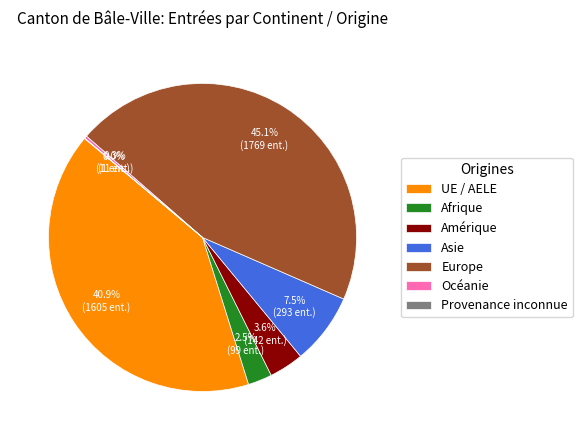

Is Océanie the majority of the pie?

No